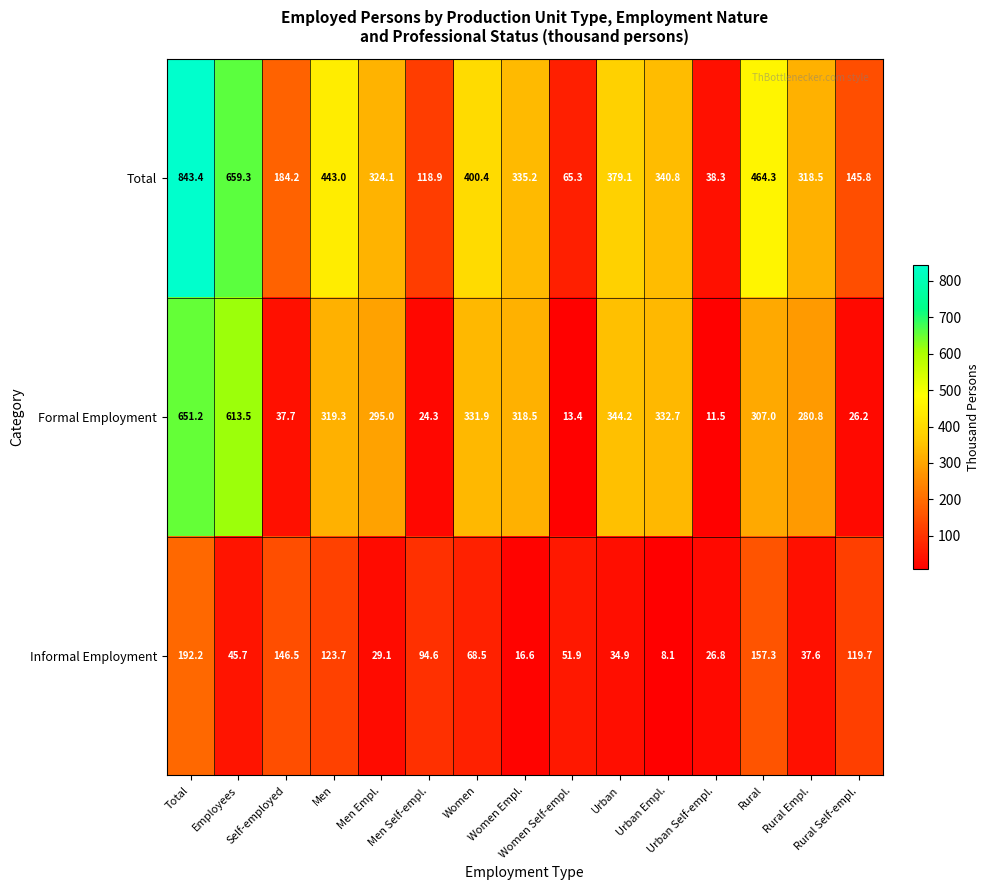

What is the sum of all Informal Employment values?

1153.2